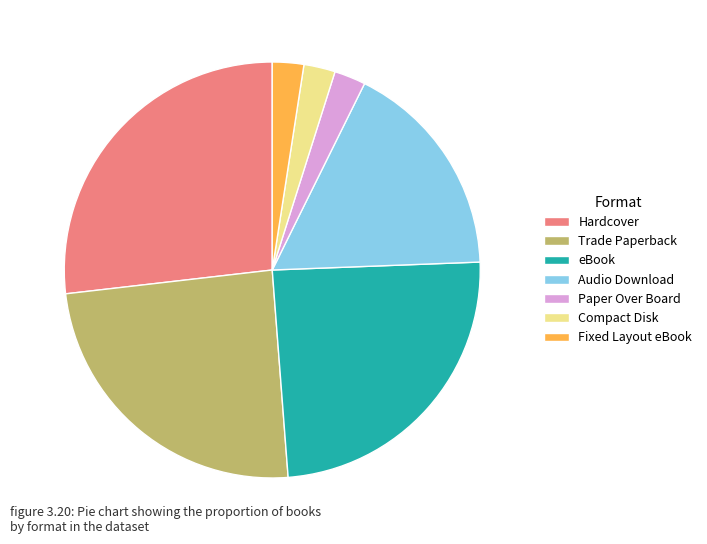

The Trade Paperback slice represents 6% of the pie. True or false?

False